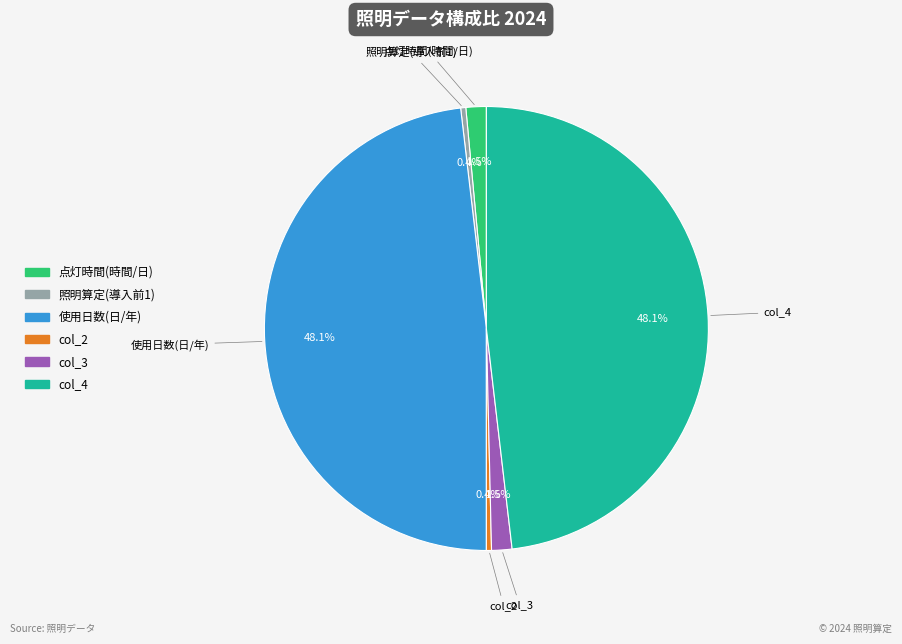

Is there any slice that represents more than half of the pie?

No